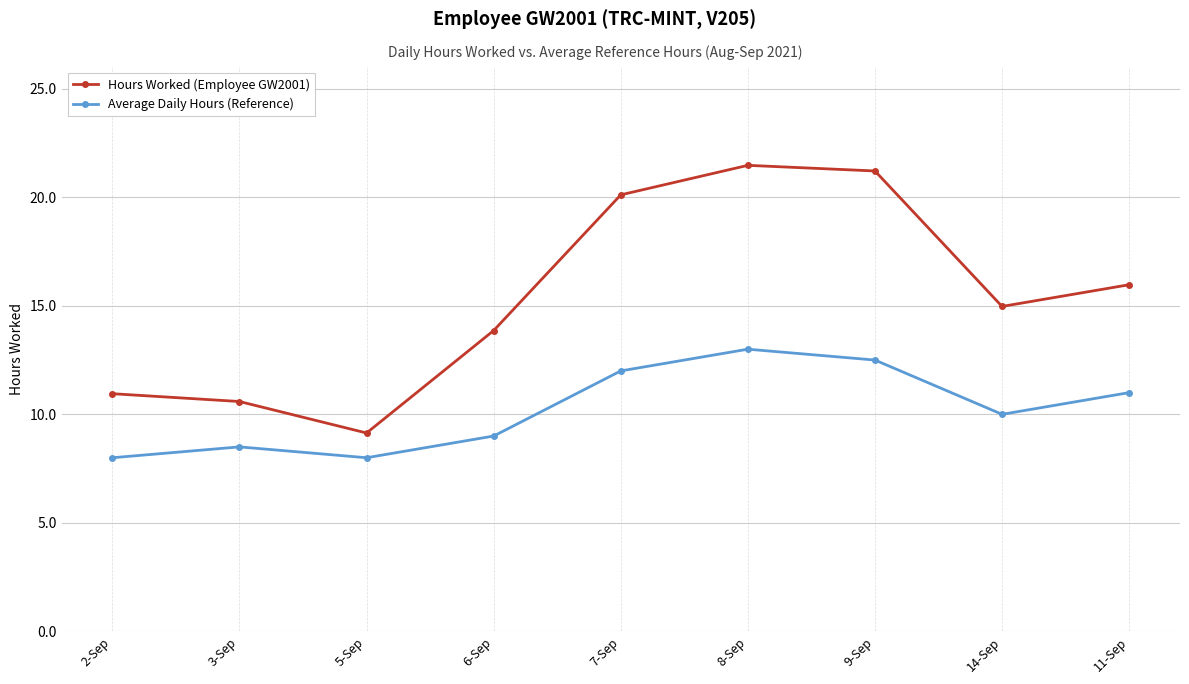

What is the sum of all Average Daily Hours (Reference) values?

92.0